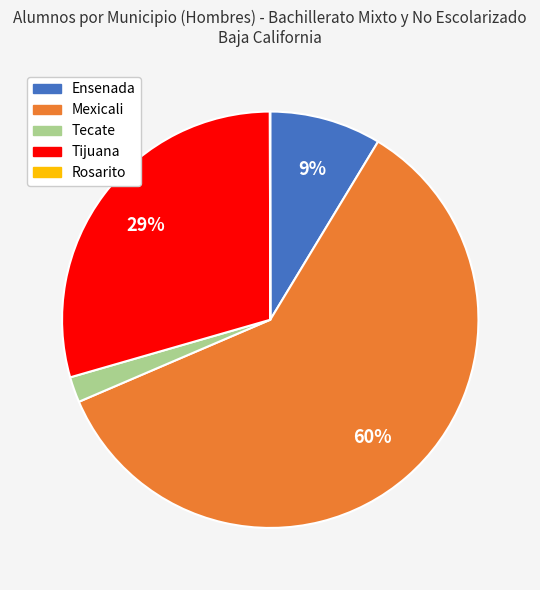

Combined, do Ensenada and Mexicali account for over 50%?

Yes